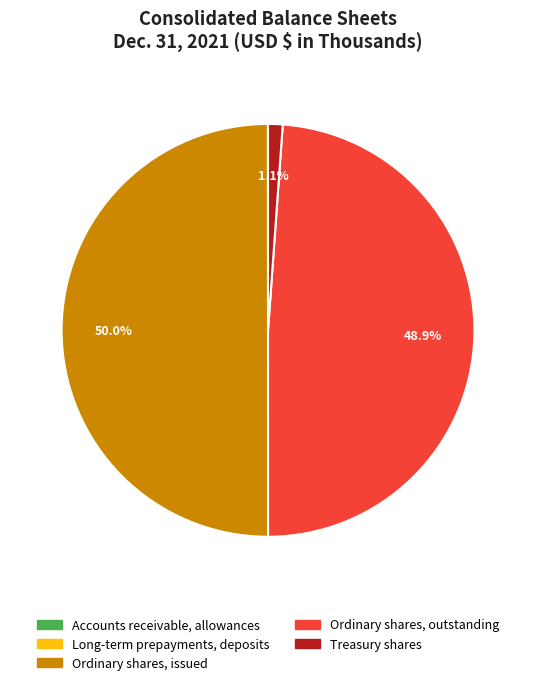

What percentage is NOT represented by Ordinary shares, outstanding?

51.1%